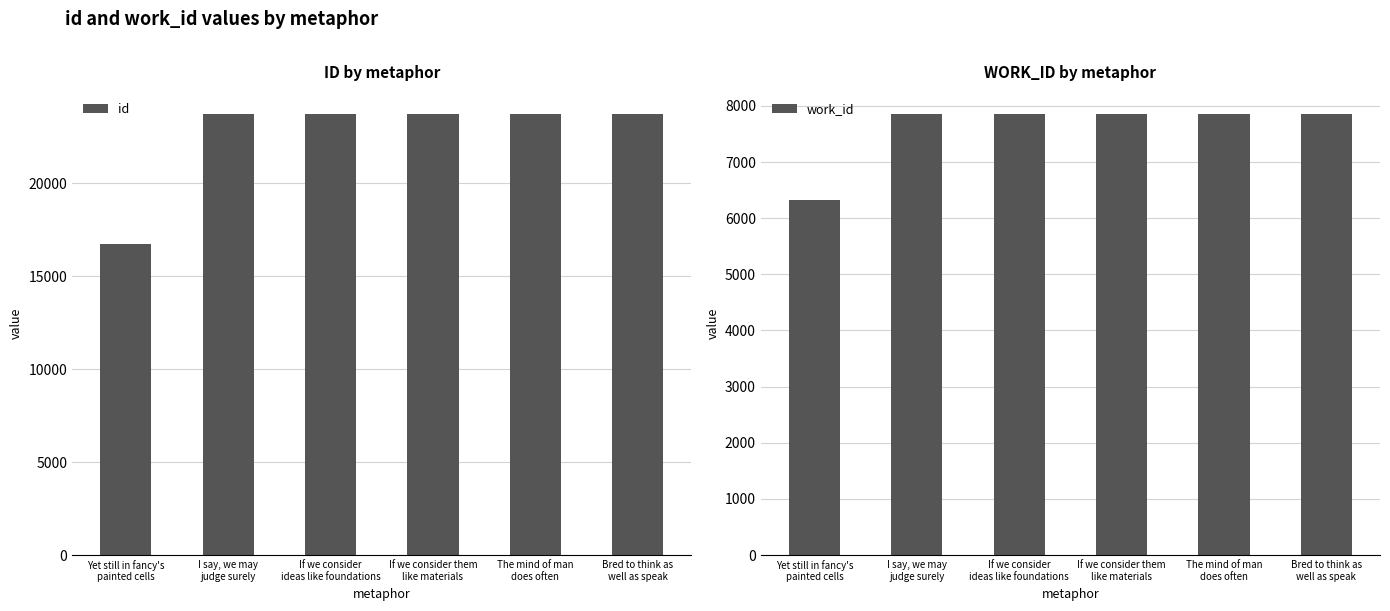

True or false: work_id has a value of 7856 at Bred to think as
well as speak.

True